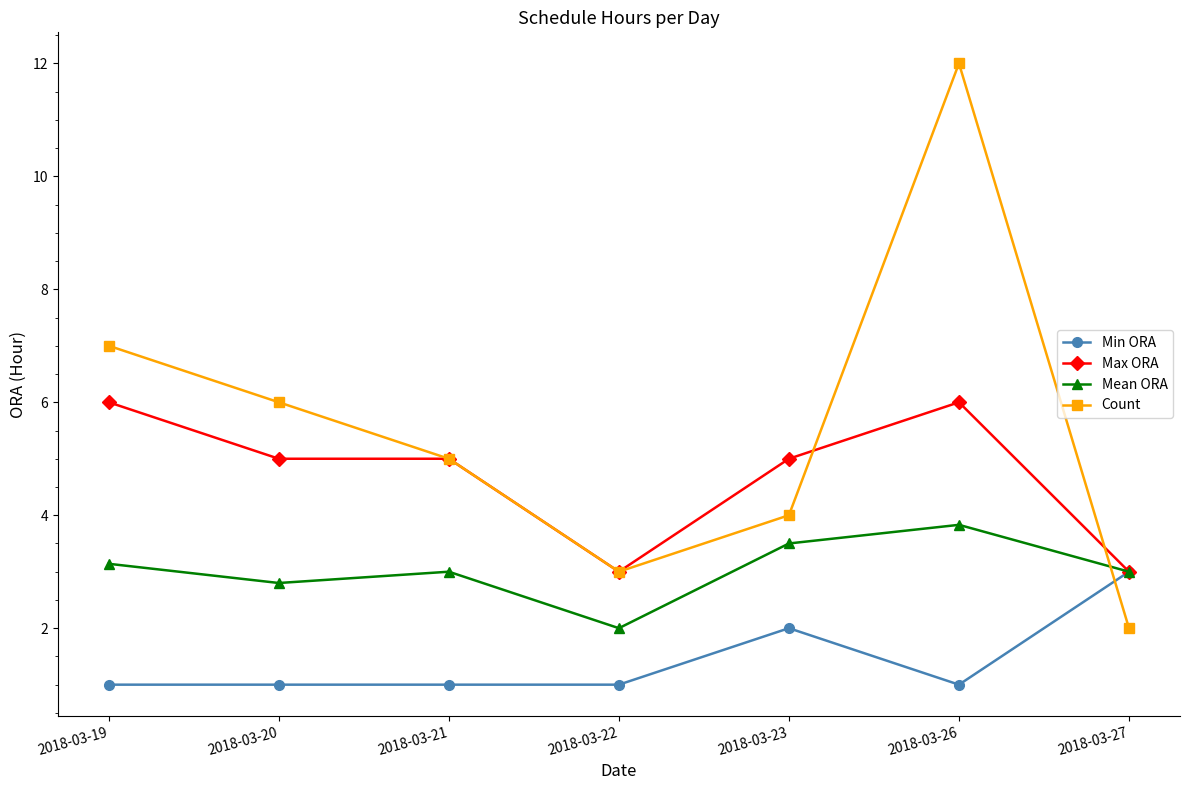

What is the maximum value shown in the chart?

12.0